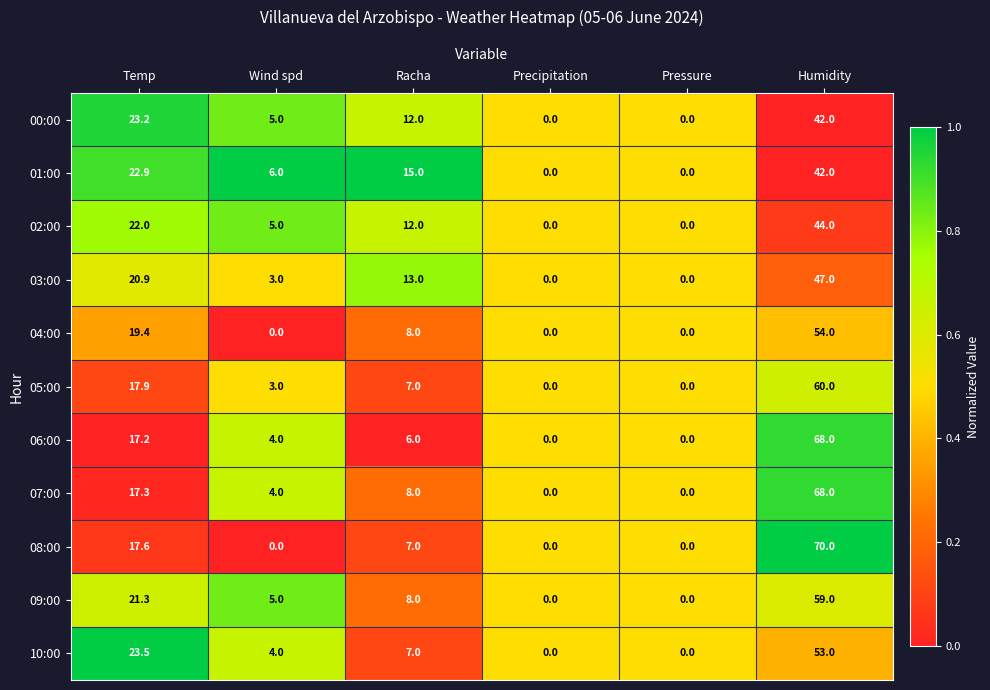

What is the greatest value displayed?

70.0